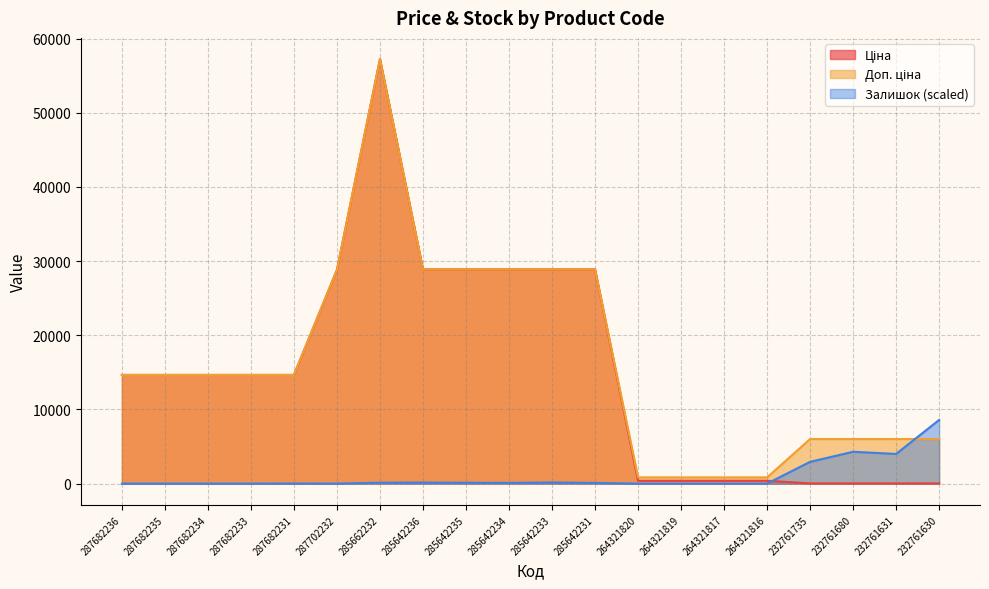

How many data points in Доп. ціна are less than 14649?

8